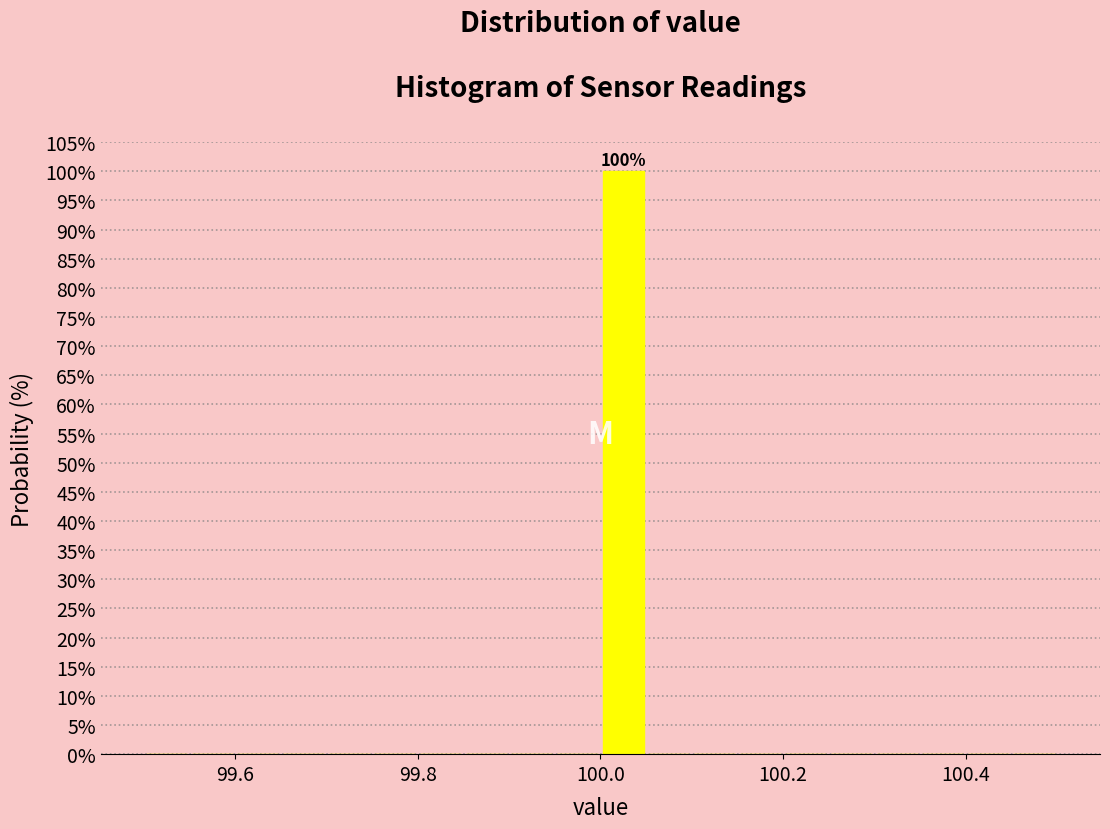

Around what value on the x-axis is the tallest bar? Give the approximate position of its centre, as read against the axis.

100.02